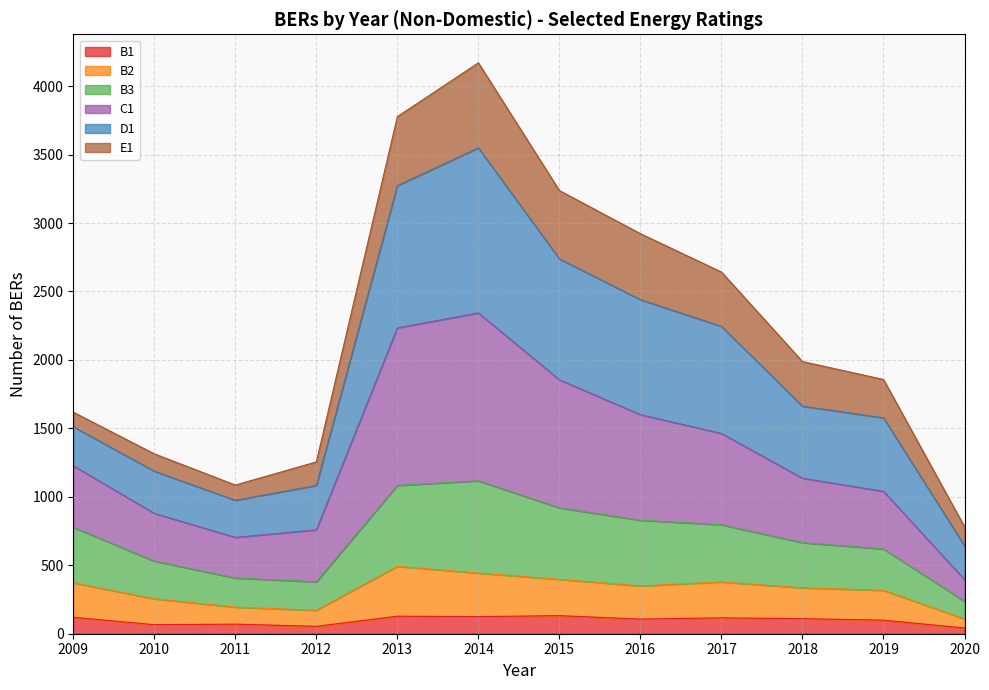

Which series changed the most between 2009 and 2016?

D1